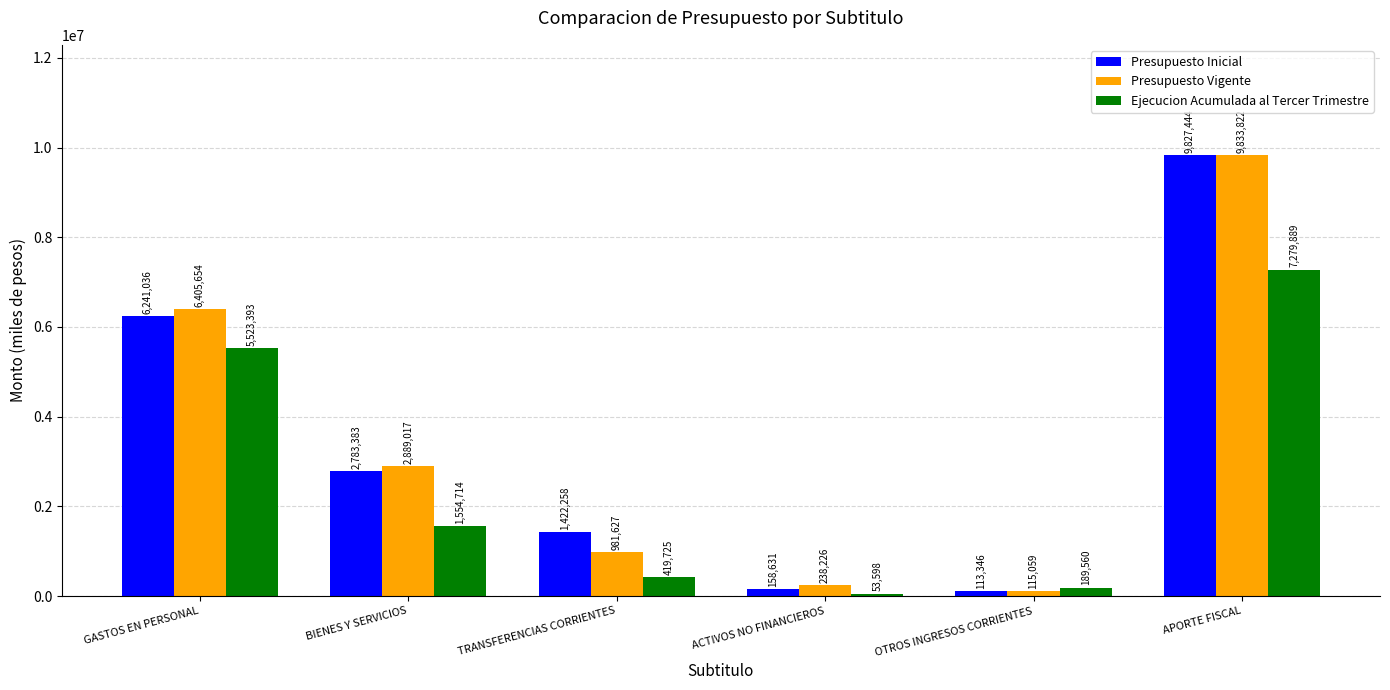

What is the minimum value for Ejecucion Acumulada al Tercer Trimestre?

53598